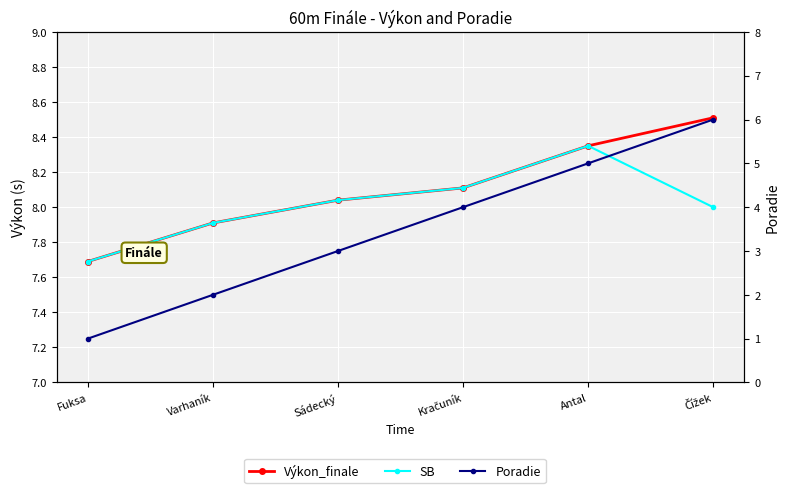

At which category is the sum across all series the highest?

Čížek